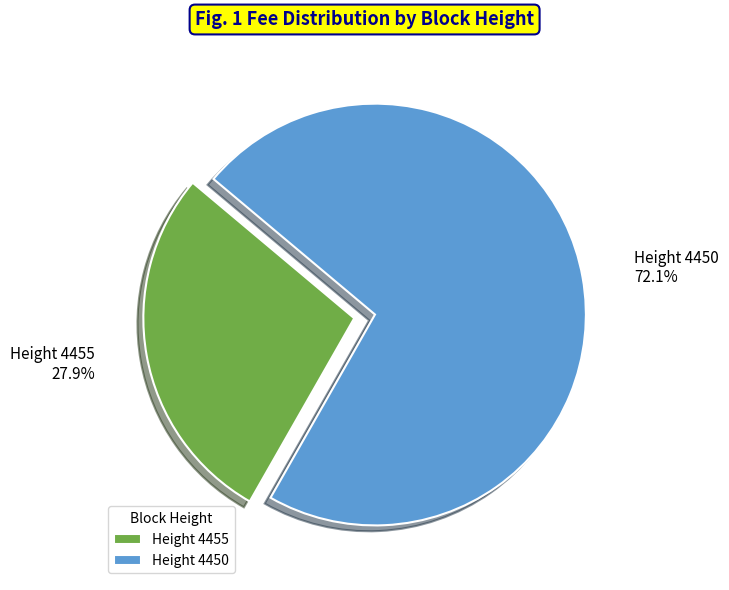

Is there a majority slice in this chart?

Yes